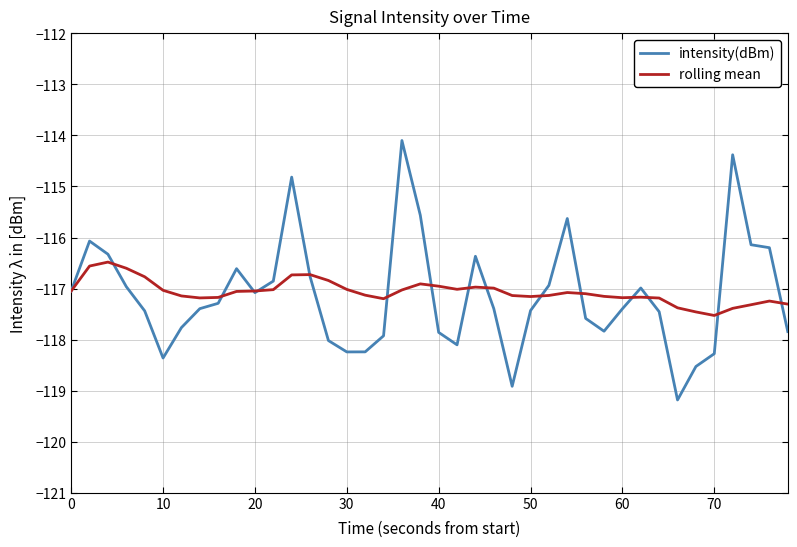

After their last crossing, which series has the higher values: rolling mean or intensity(dBm)?

rolling mean